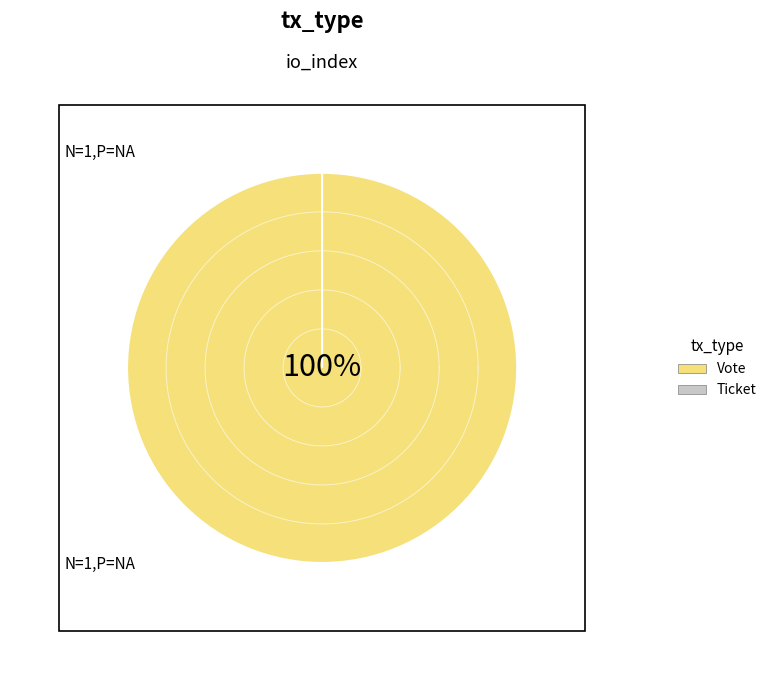

Which slice represents more than half of the pie?

Vote